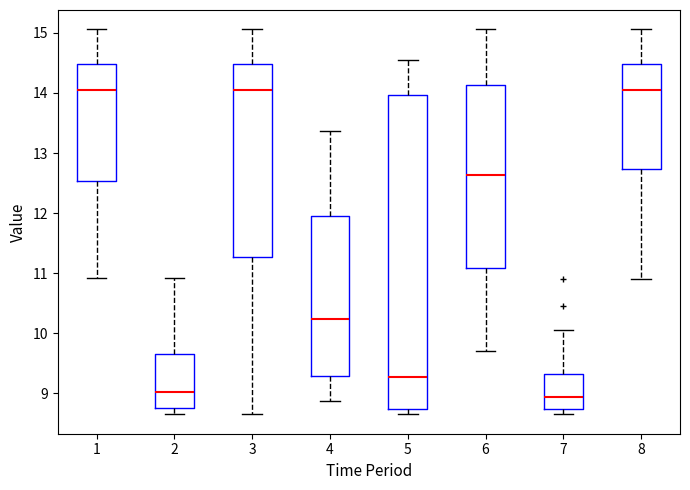

Comparing the boxes themselves (not the whiskers), which one is the tallest?

5